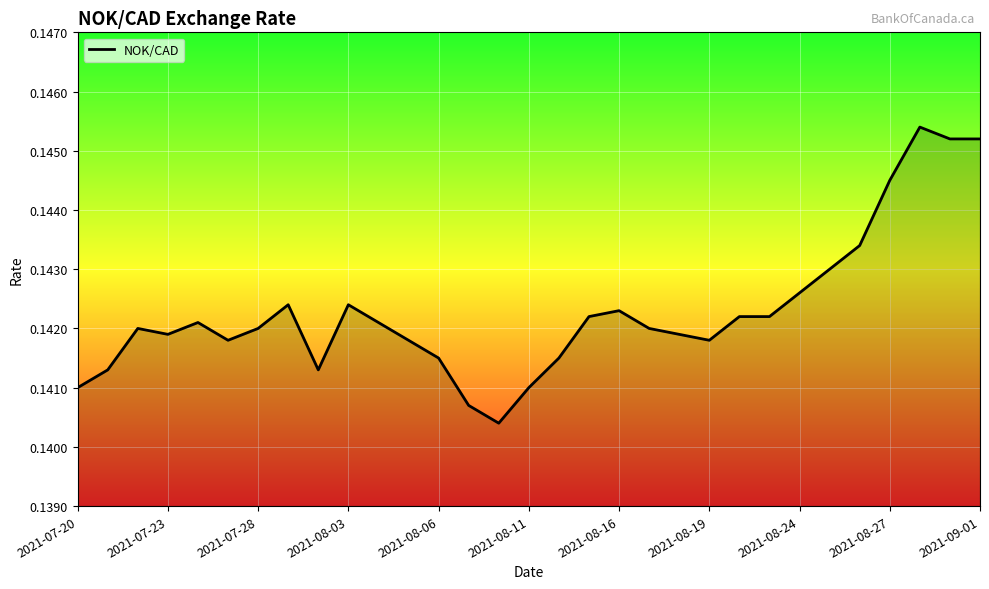

Does the chart have visible grid lines?

Yes